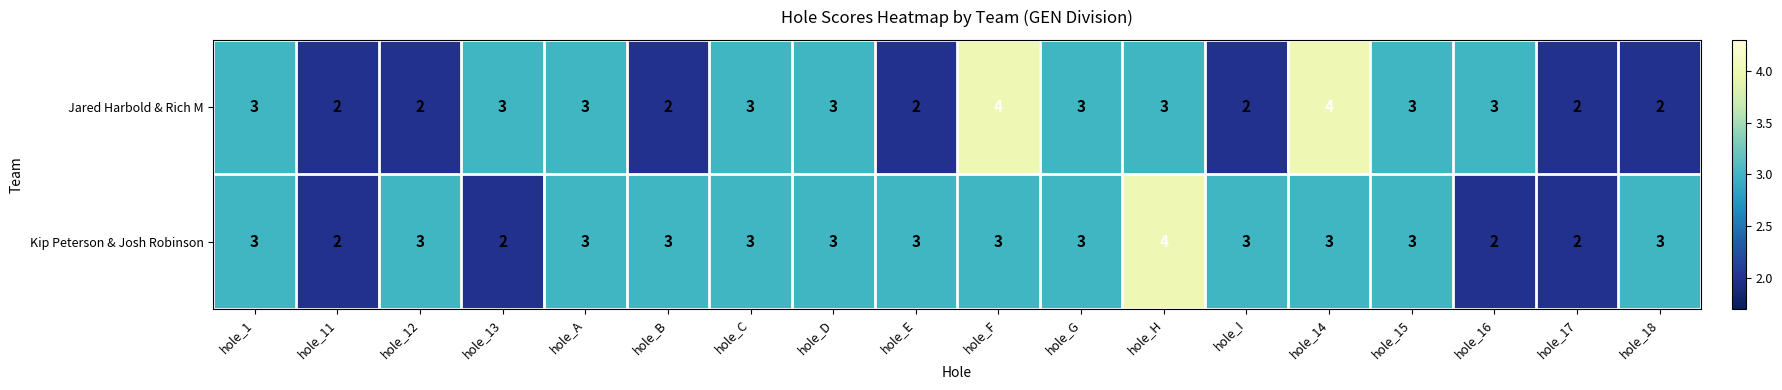

What is the total value across all series at hole_13?

5